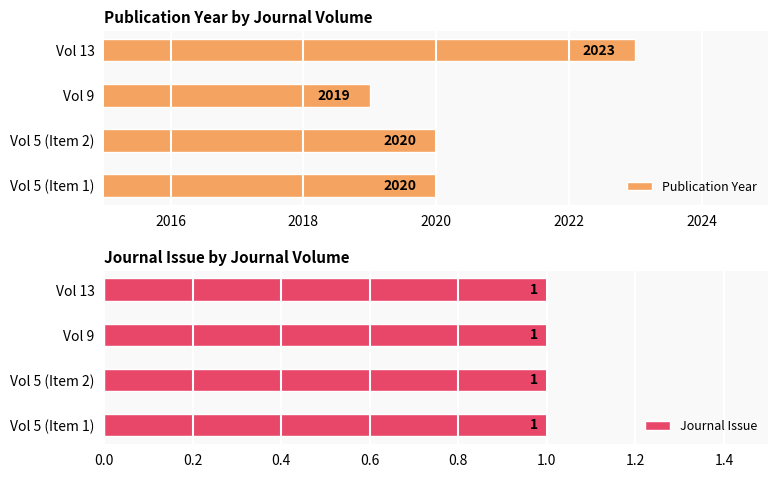

What is the sum of the Publication Year values at Vol 5 (Item 1) and Vol 9?

4039